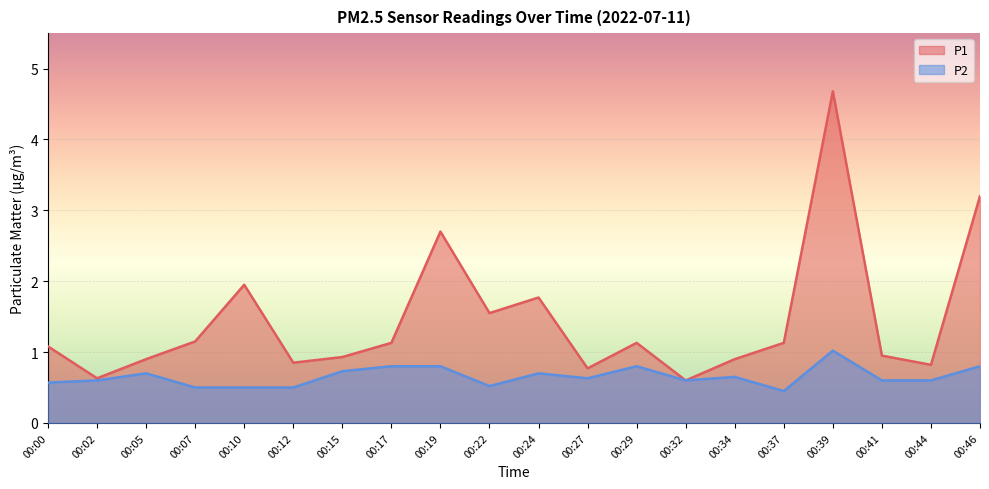

Between 00:29 and 00:41, which series saw the biggest shift?

P2